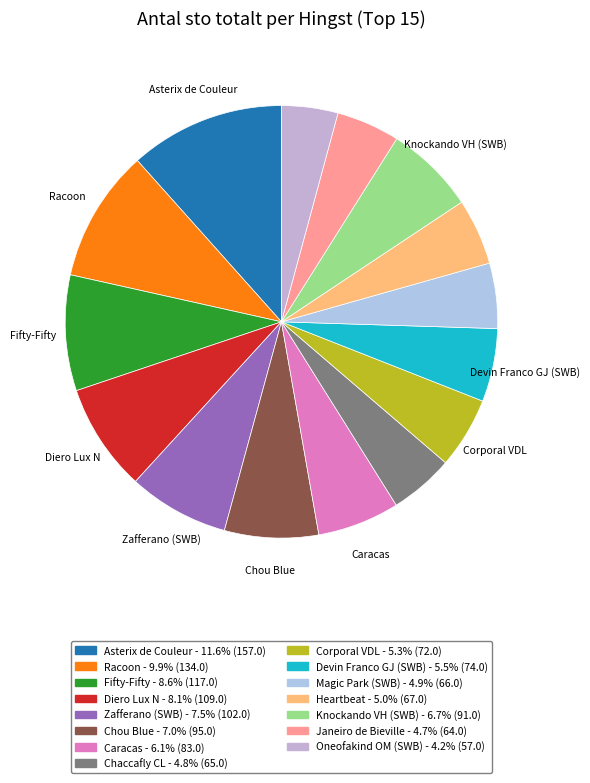

How many slices are in this pie chart?

15